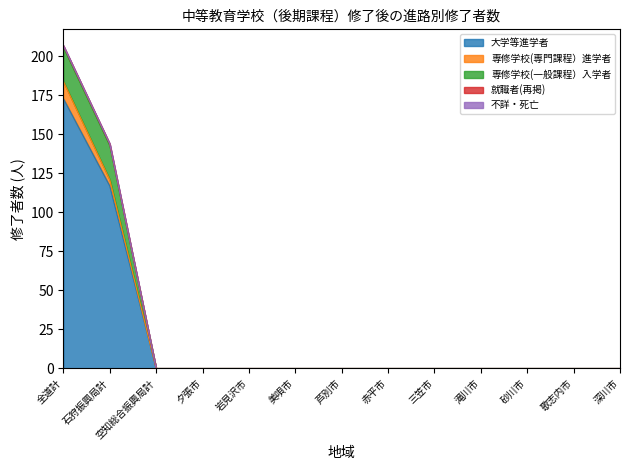

True or false: 大学等進学者 has a value of 69 at 全道計.

False